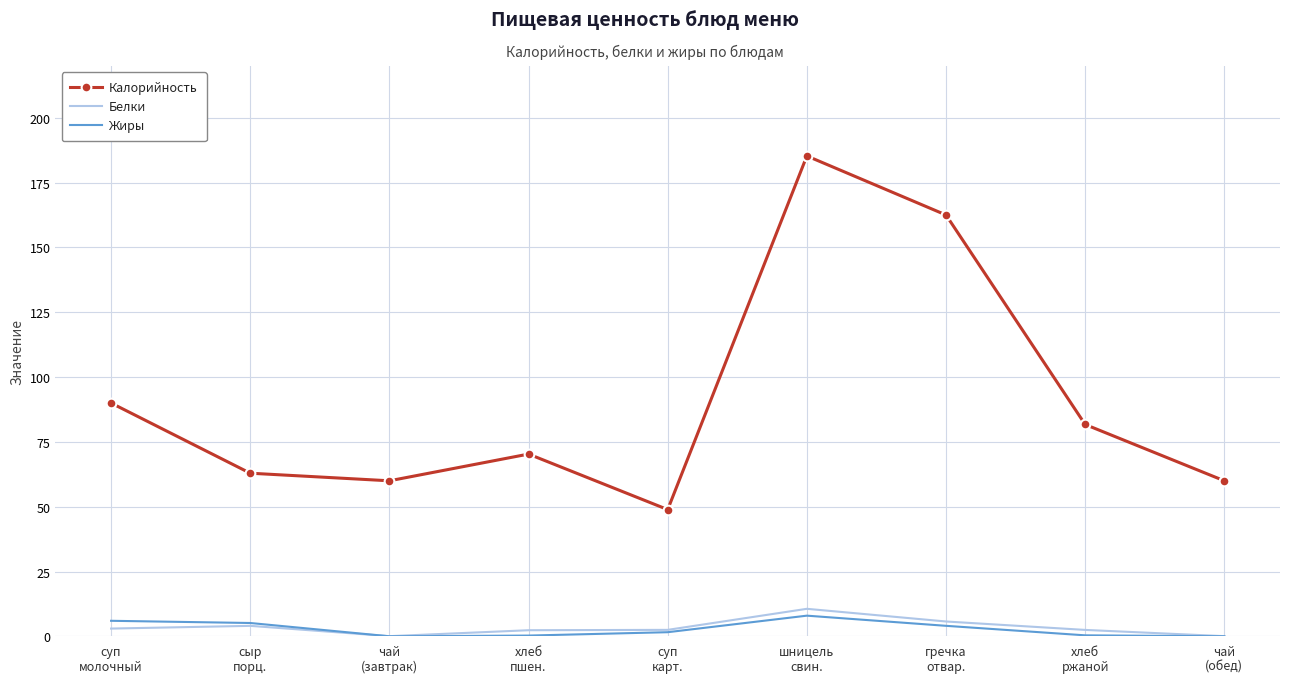

What is the average value of the Белки series?

3.4